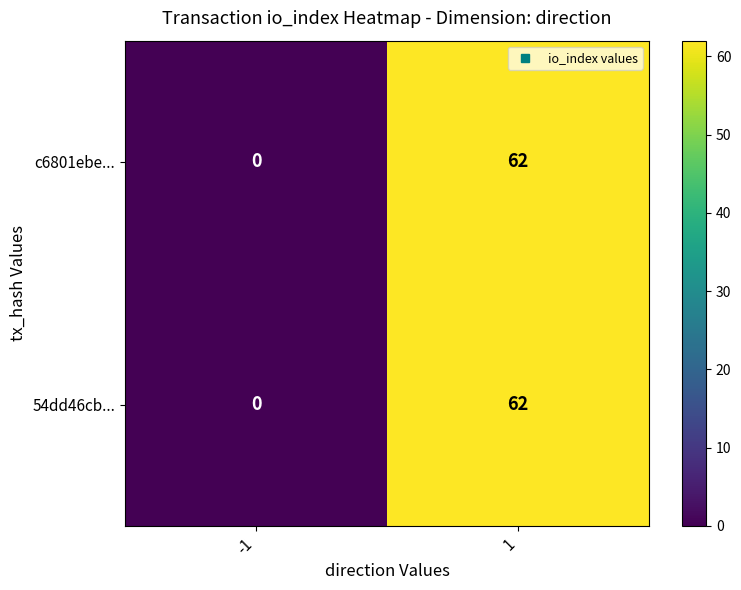

List the labels in order of 54dd46cb... value, largest first.

1, -1